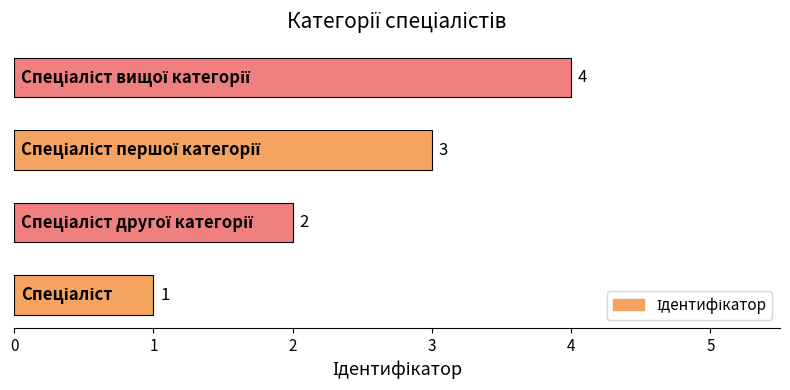

How many values are between 2 and 4?

3